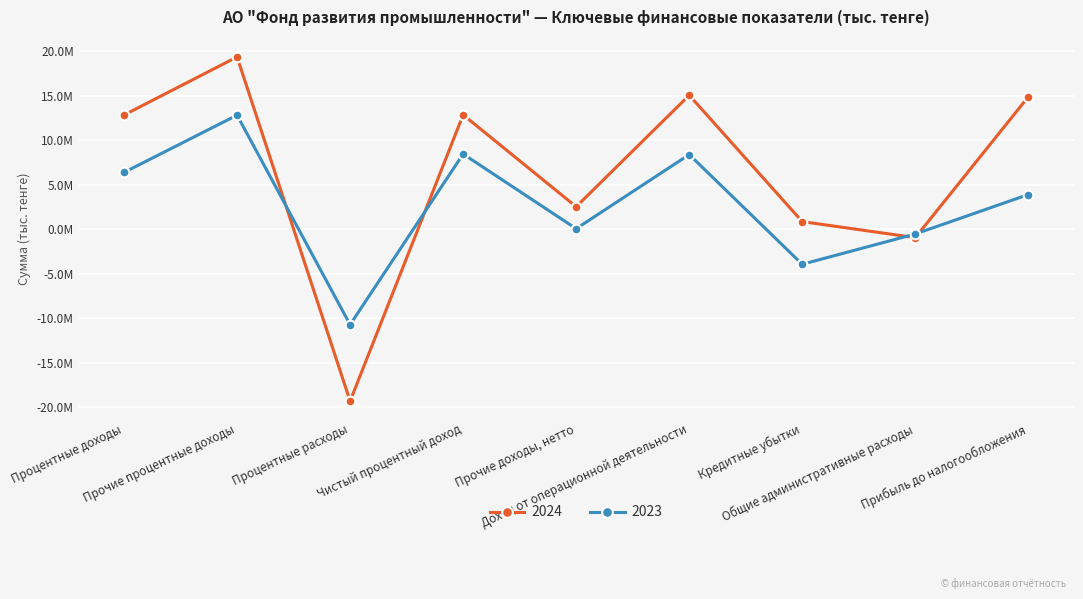

Rank the categories by 2024 value from highest to lowest.

Прочие процентные доходы, Доход от операционной деятельности, Прибыль до налогообложения, Чистый процентный доход, Процентные доходы, Прочие доходы, нетто, Кредитные убытки, Общие административные расходы, Процентные расходы